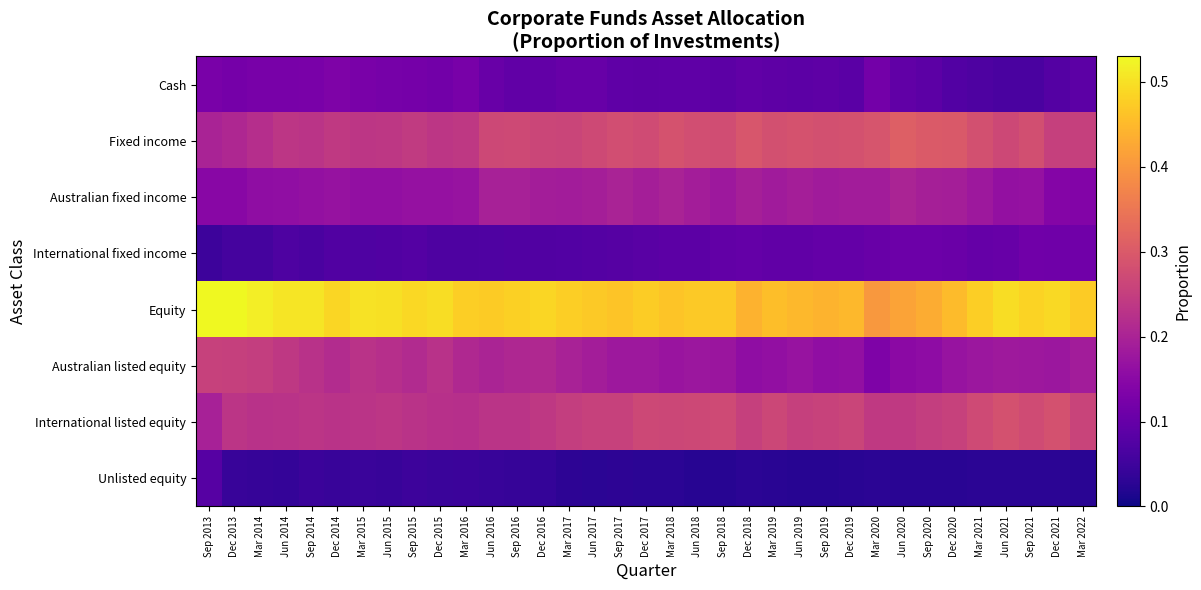

Count the number of categories in the chart.

35